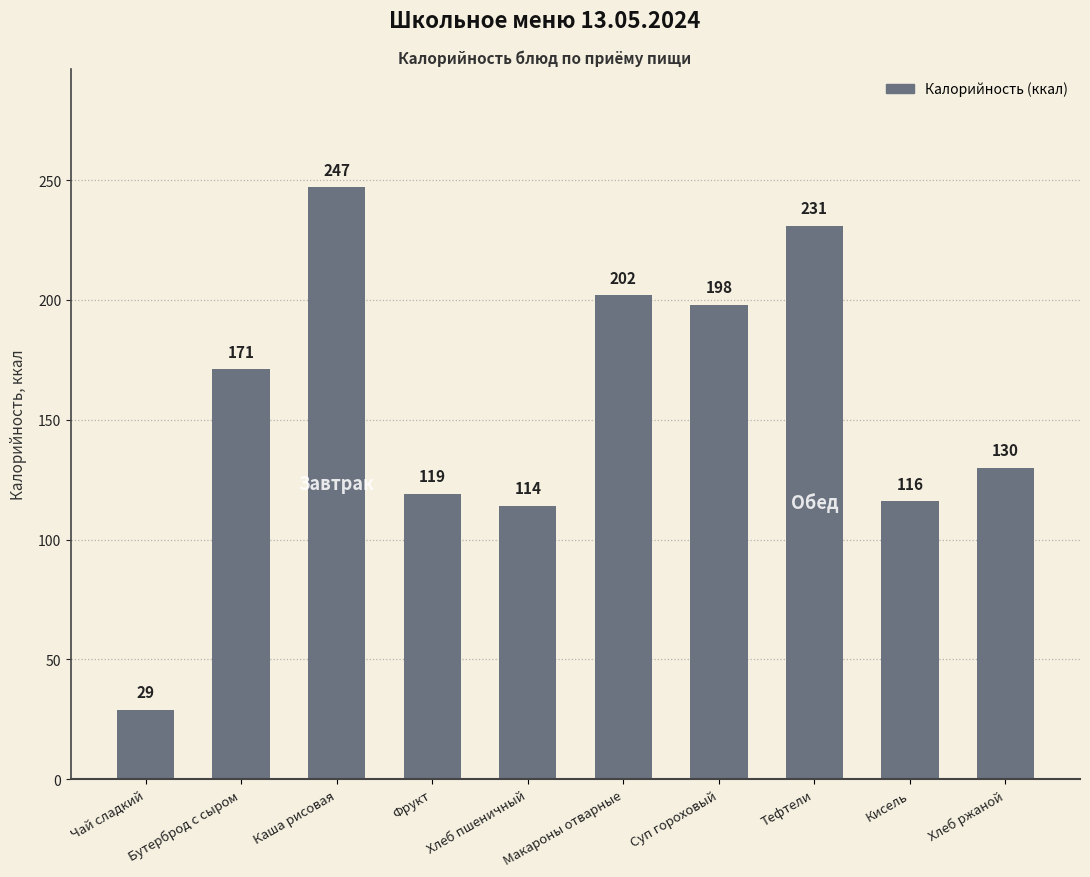

How many data points does each series have?

10